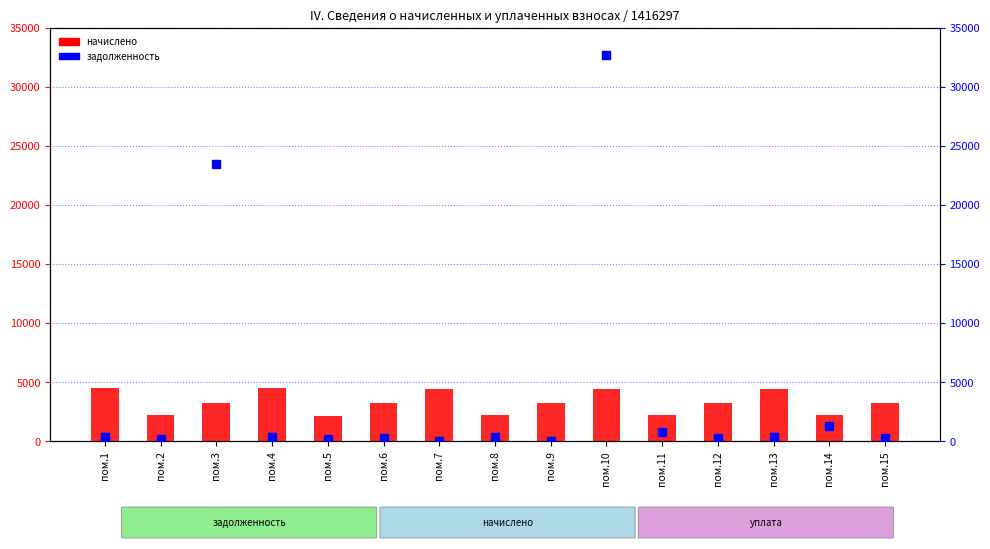

Is the value of задолженность at пом.15 greater than the value of начислено at пом.12?

No